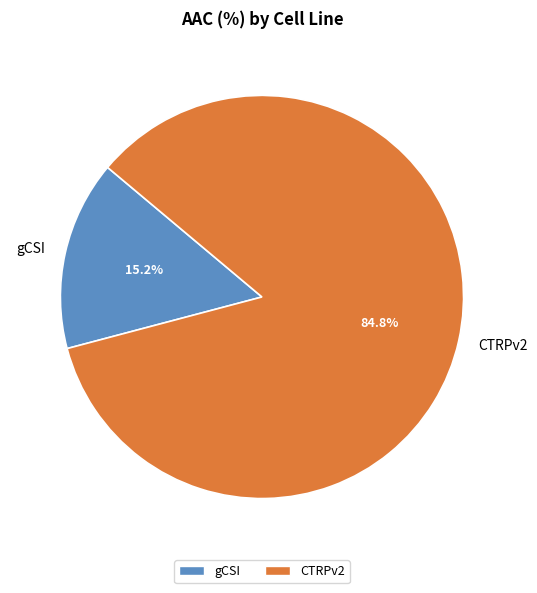

What is the ratio of the value at gCSI to the value at CTRPv2?

0.2